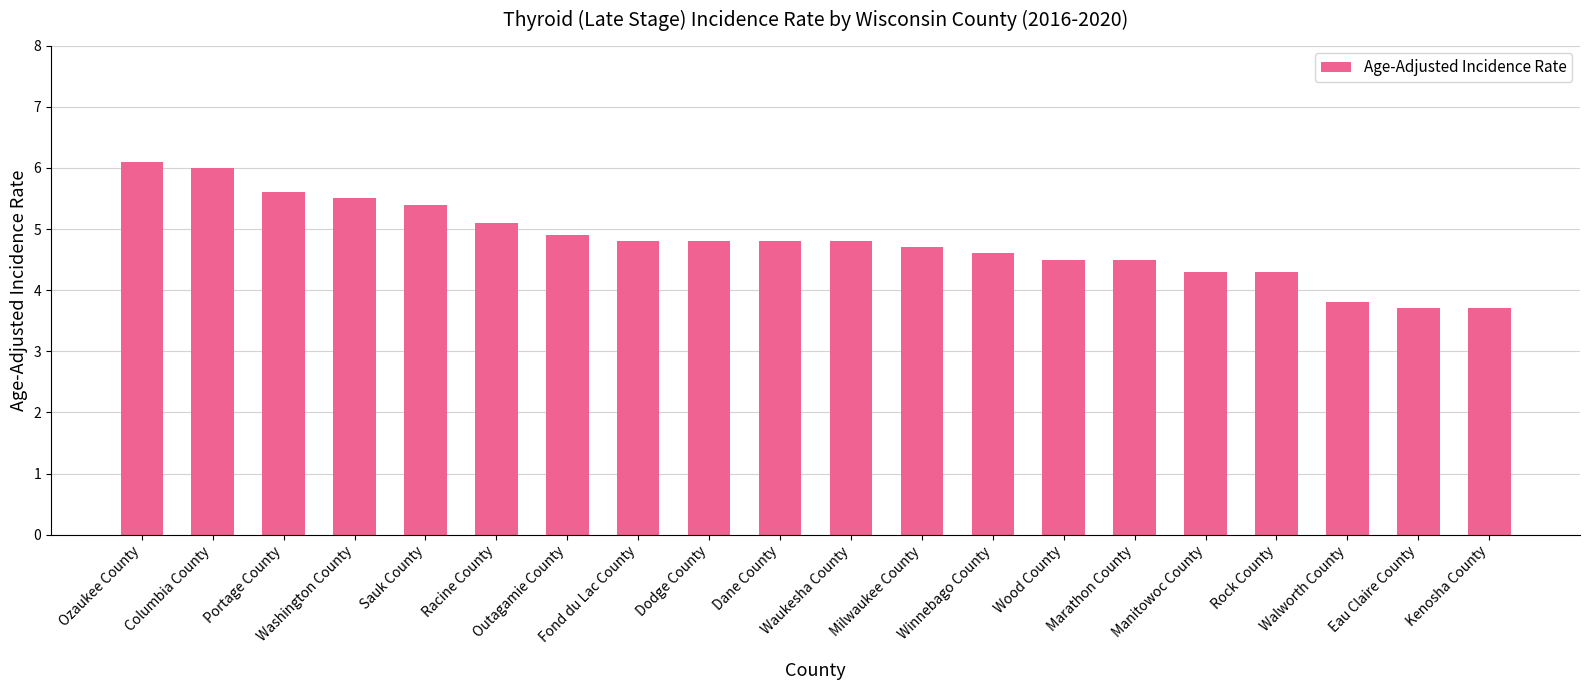

How many data points are above 4?

17